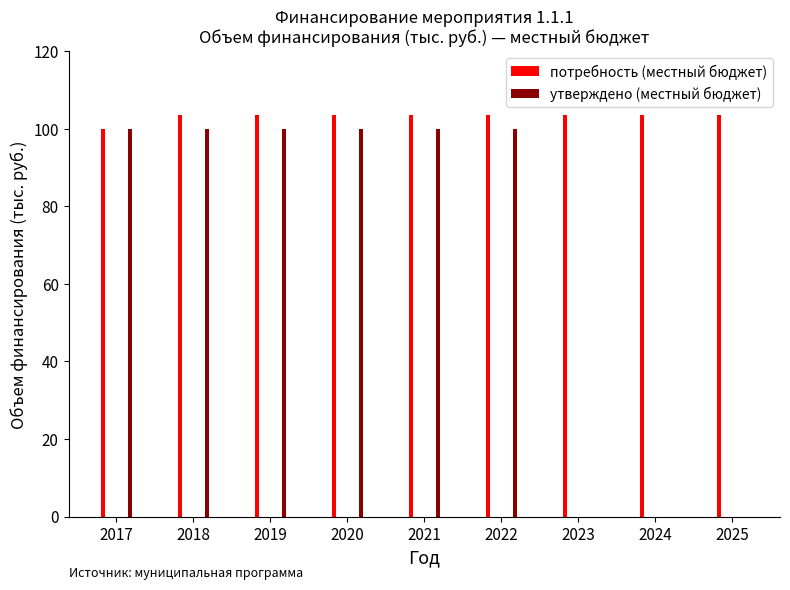

True or false: потребность (местный бюджет) has a value of 68.6 at 2019.

False